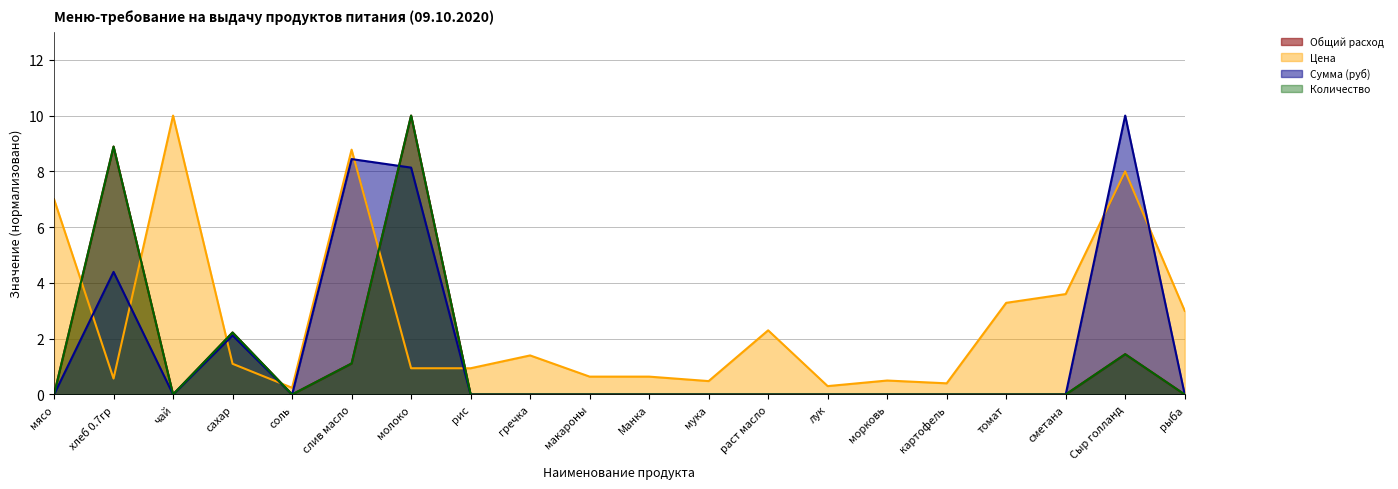

What are all the series names shown in the legend?

Общий расход, Цена, Сумма (руб), Количество